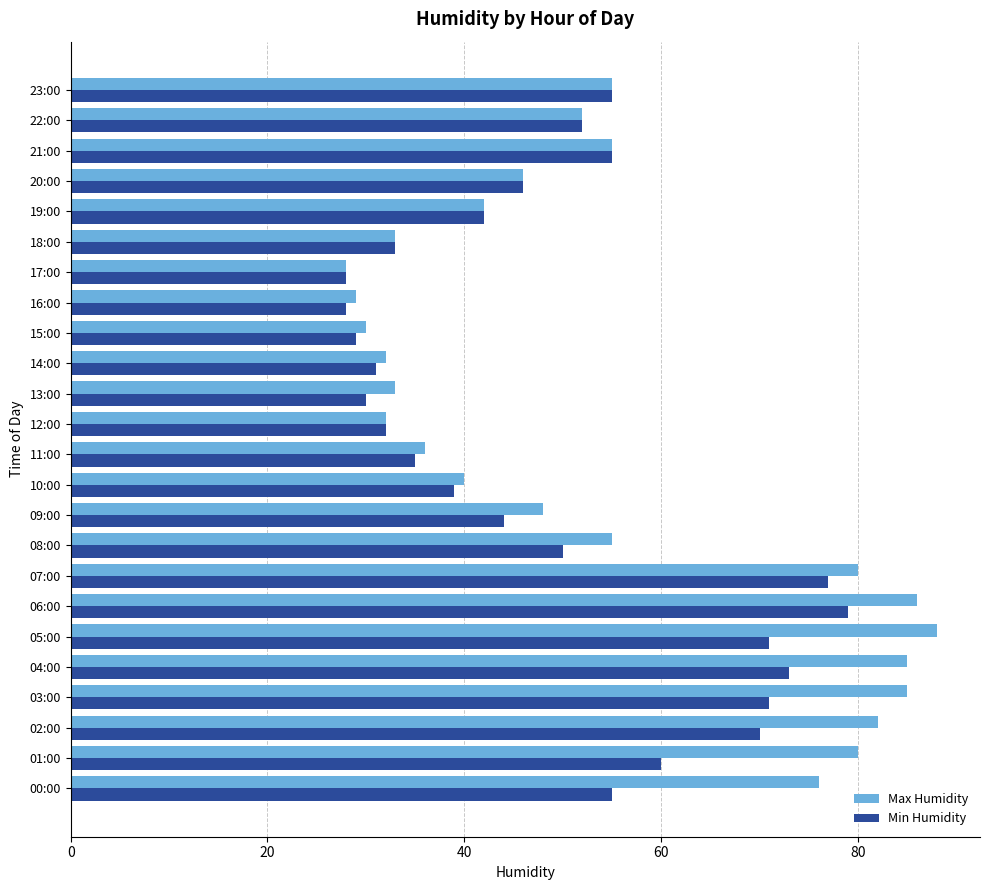

Is it true that Max Humidity equals 36 at 11:00?

True